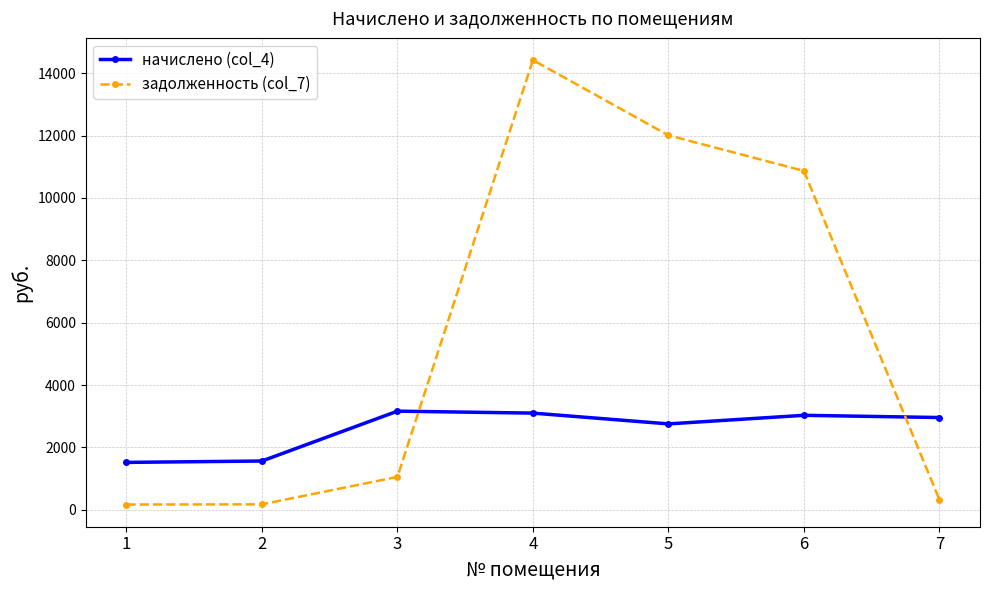

The value of начислено (col_4) at 5 is 1353.4. True or false?

False